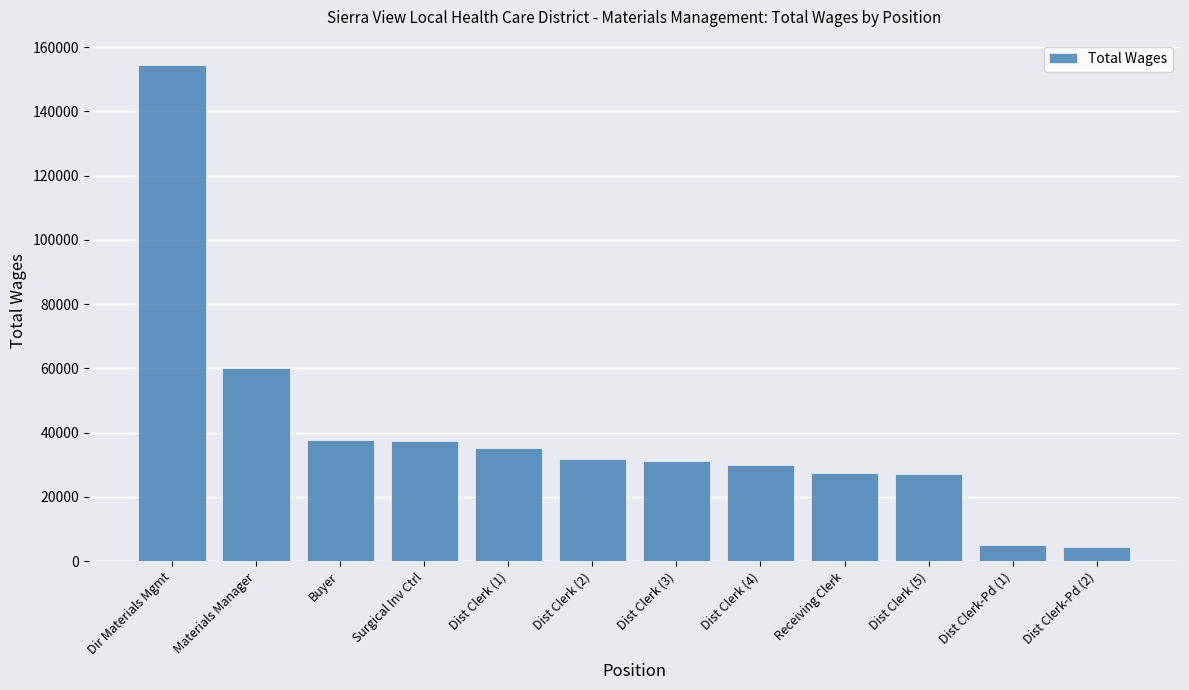

What is the change in value from Materials Manager to Buyer?

-22458